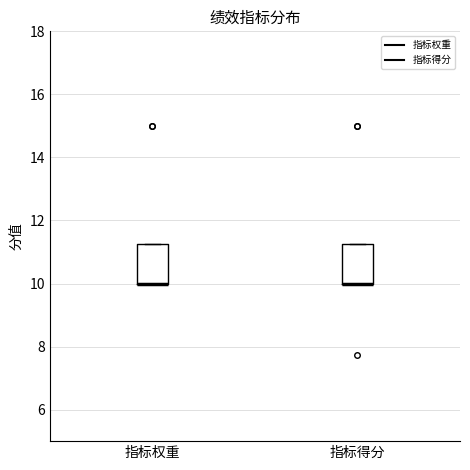

Reading left to right, read every box against the y-axis: the position of its median line, the range the box covers, and the ends of its whiskers. The values are not printed on the chart, so give them approximately, as read against the axis.

指标权重: median 10.0 (drawn on the box's lower edge), box 10.0 to 11.2, whiskers 10.0 to 11.2
指标得分: median 10.0 (drawn on the box's lower edge), box 10.0 to 11.2, whiskers 10.0 to 11.2